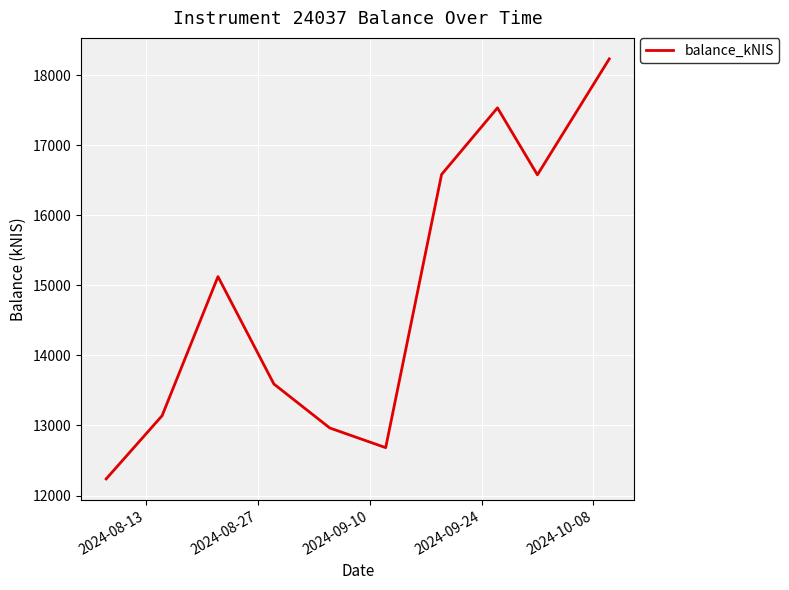

What is the smallest value displayed?

12237.1